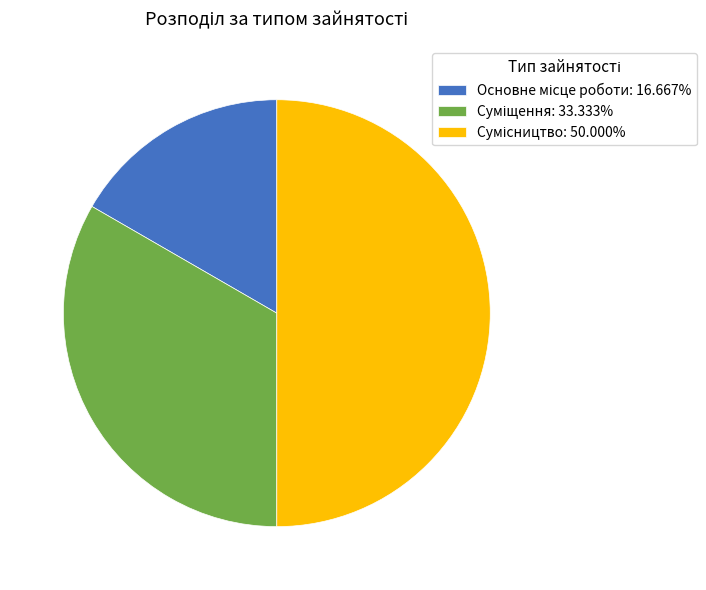

Is it true that Суміщення is 23% of the pie?

False